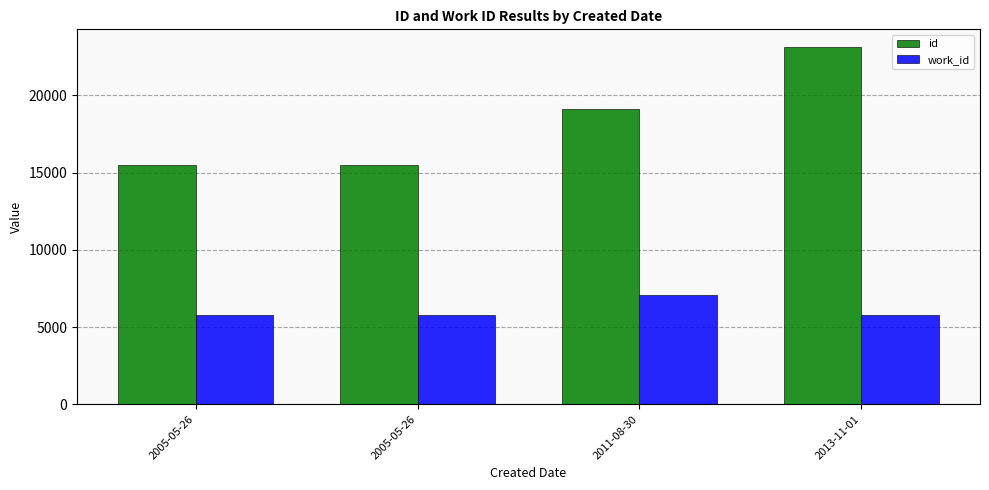

What is the value of the id bar at the 1st from the left?

15496